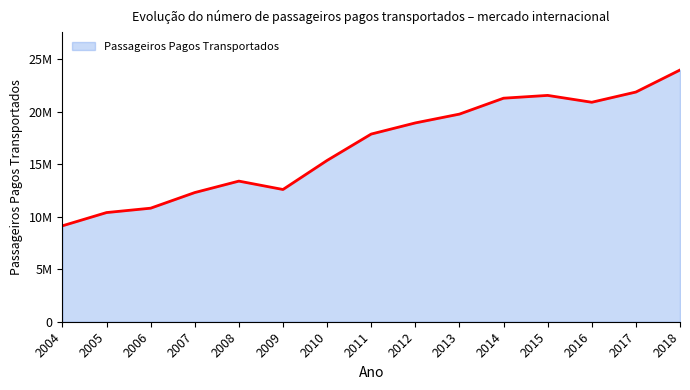

Where is the first local maximum?

2008